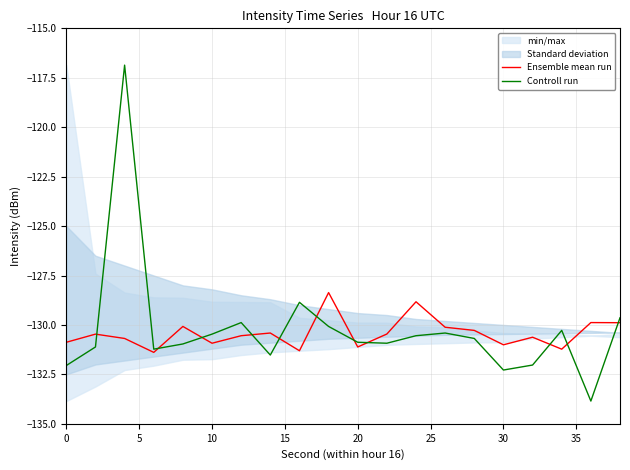

How many intersections are there between Ensemble mean run and Controll run?

11